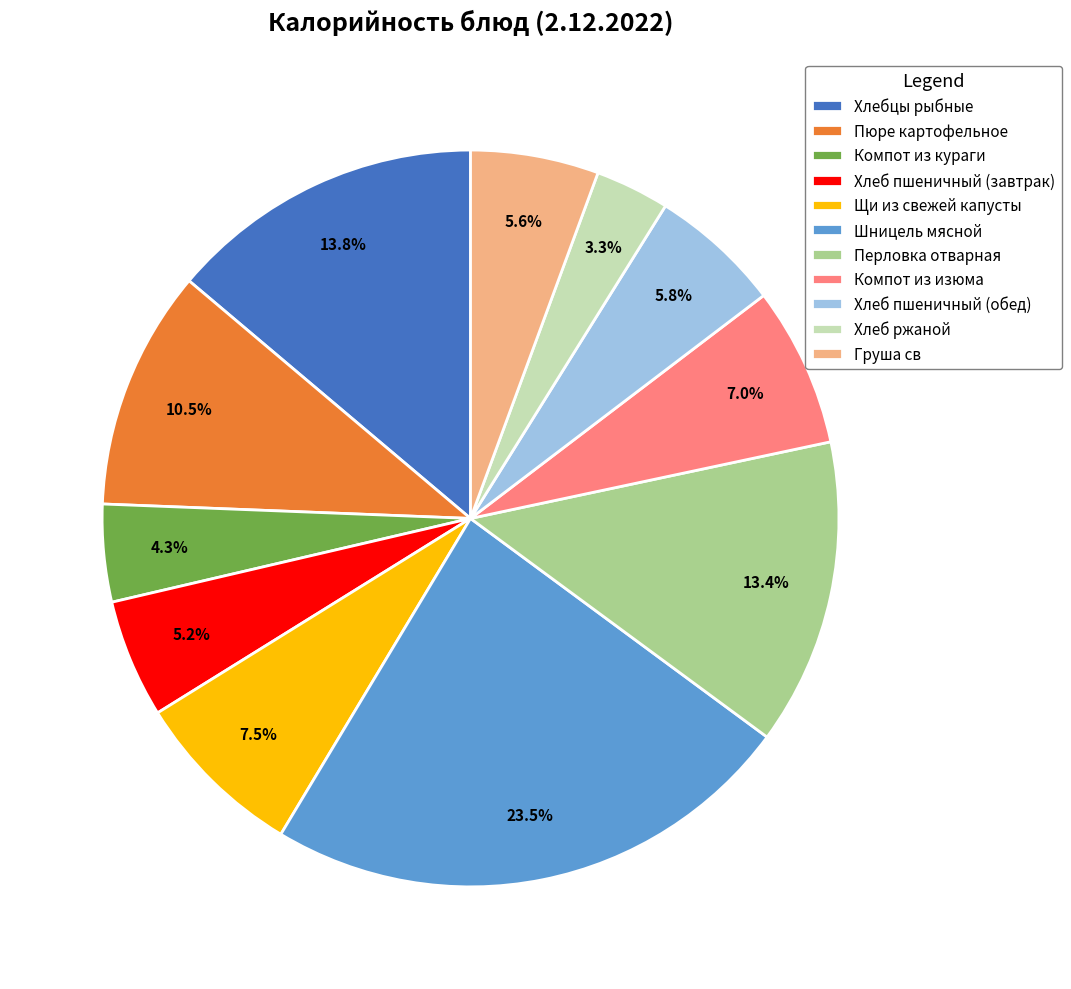

To the nearest percent, what percentage of the pie is Перловка отварная?

13%